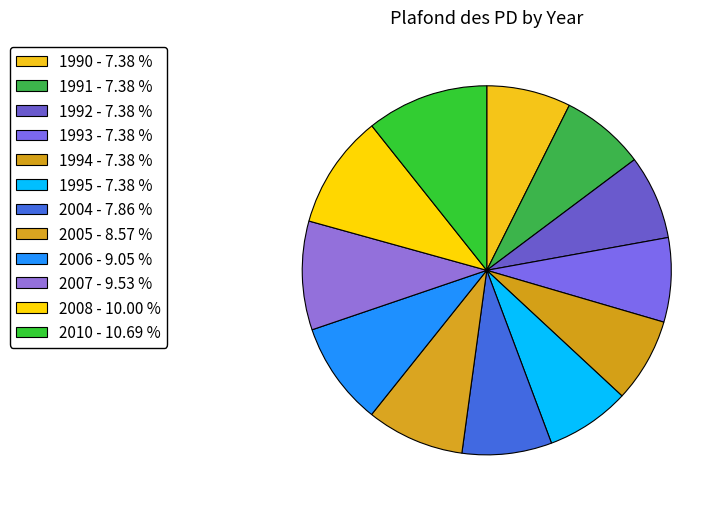

Which category has the smallest portion of the pie?

1990